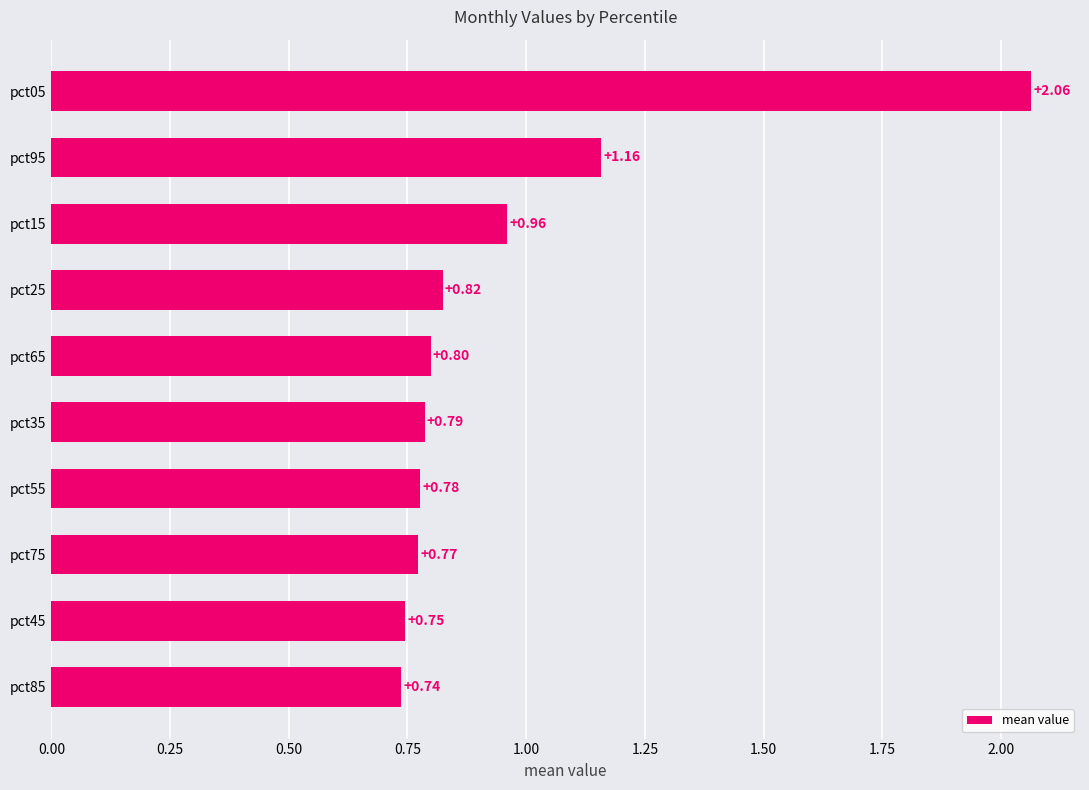

List the labels in order of value, largest first.

pct05, pct95, pct15, pct25, pct65, pct35, pct55, pct75, pct45, pct85